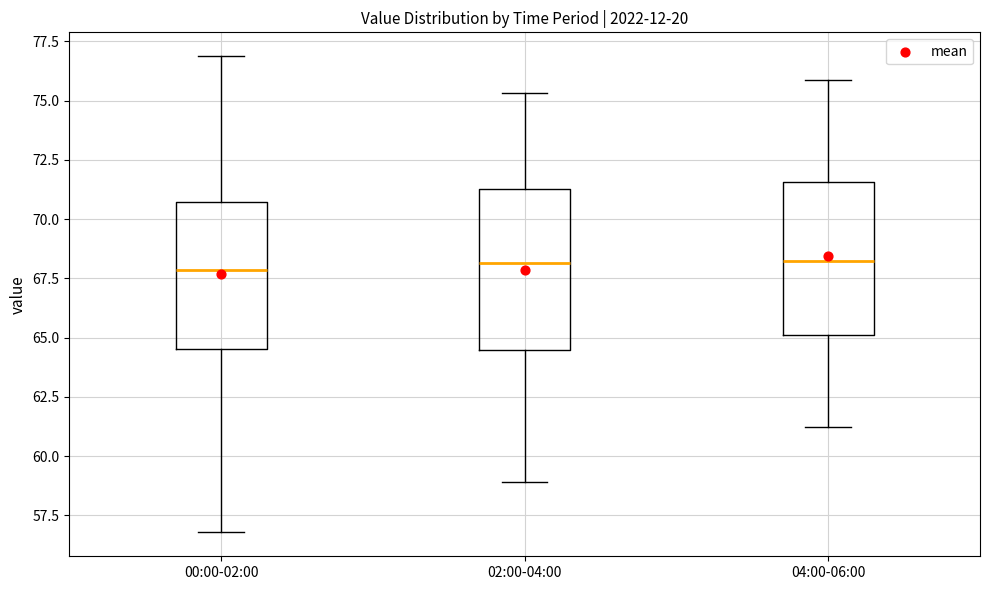

Reading left to right, transcribe this box plot: for each box, give where its median line is, the range the box spans, and where its two whiskers end, as read against the y-axis. The values are not printed on the chart, so give them approximately, as read against the axis.

00:00-02:00: median 68.0, box 64.5 to 70.5, whiskers 57.0 to 77.0
02:00-04:00: median 68.0, box 64.5 to 71.5, whiskers 59.0 to 75.5
04:00-06:00: median 68.0, box 65.0 to 71.5, whiskers 61.0 to 76.0